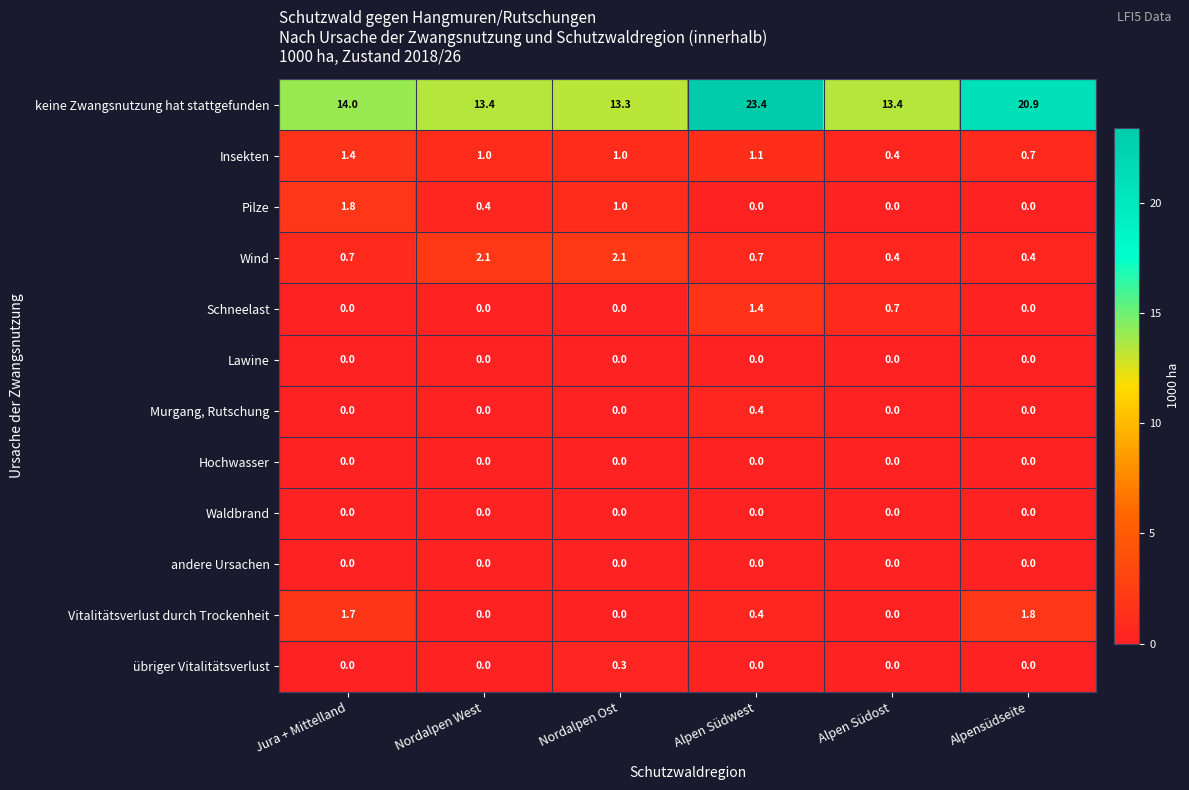

What is the sum of all Wind values?

6.4